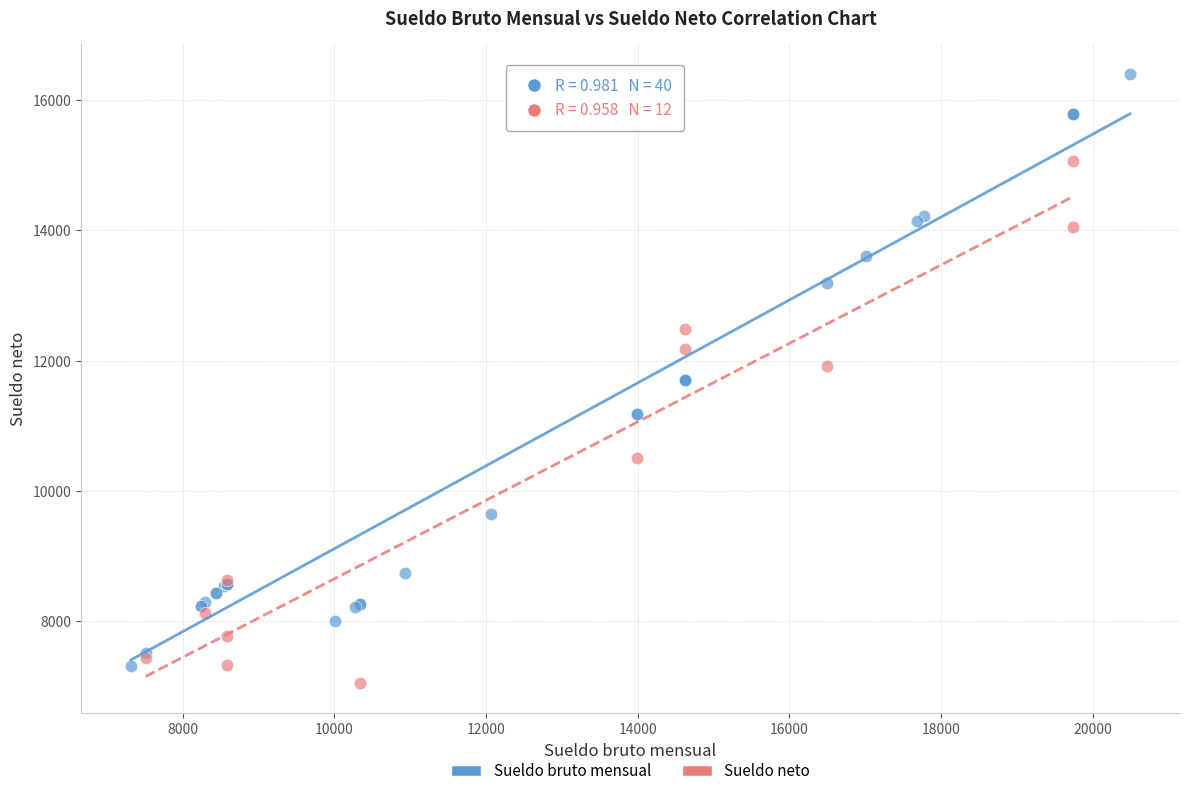

Which series reaches the maximum Y coordinate?

Sueldo bruto mensual